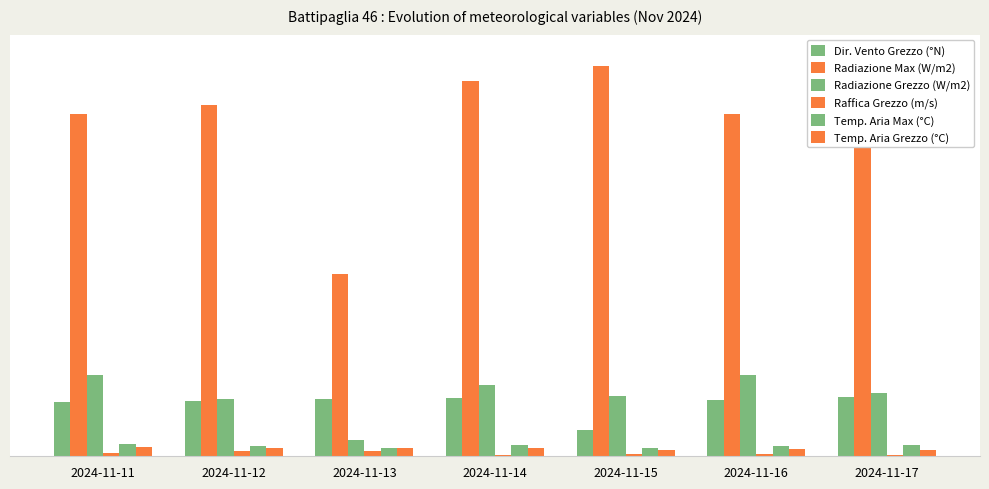

Are the bars horizontal?

No